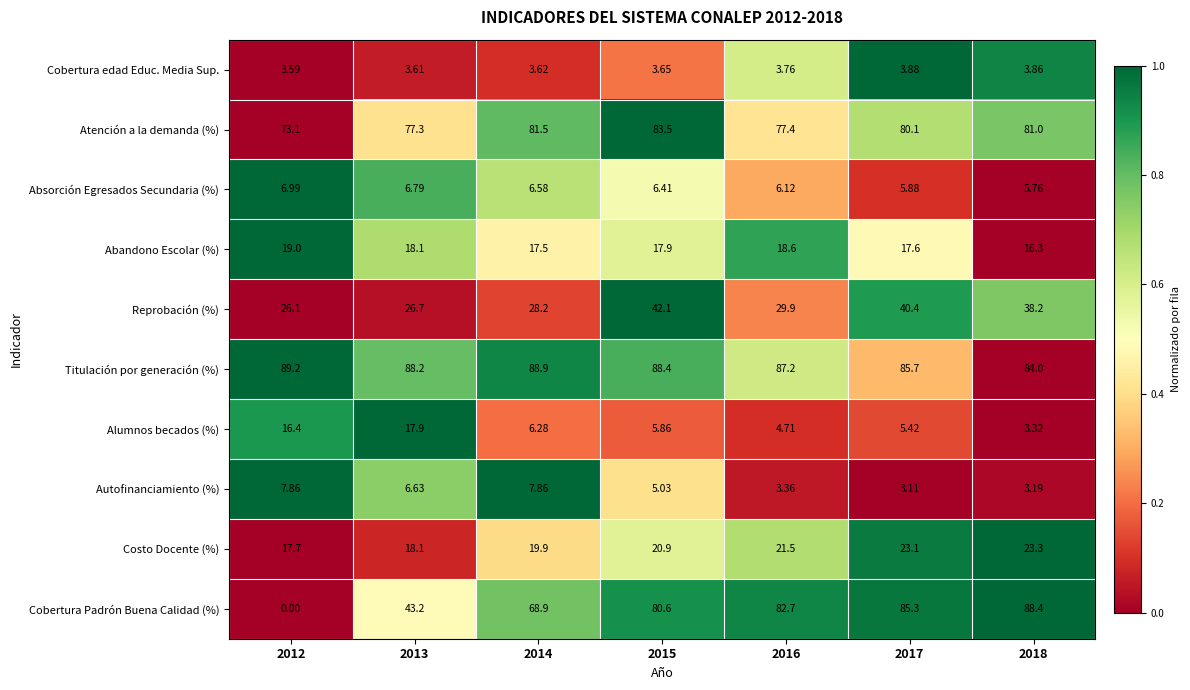

Which series has the largest total across all categories?

Titulación por generación (%)